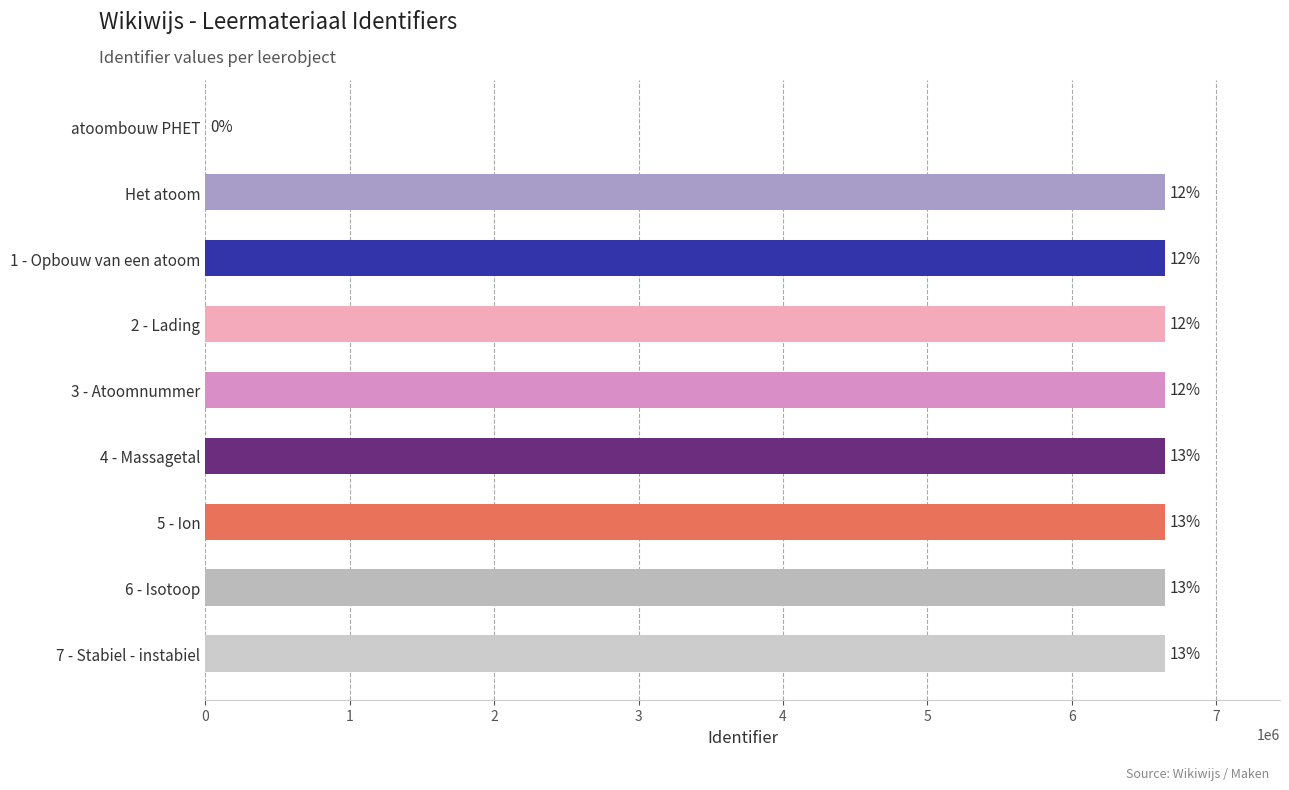

Are the bars horizontal?

Yes